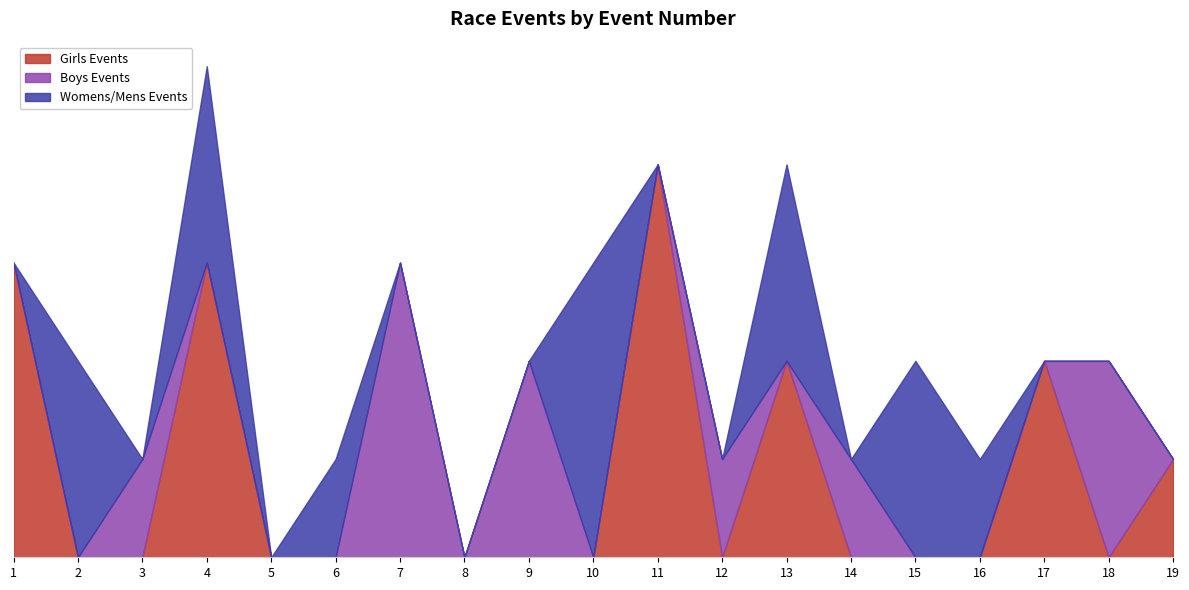

Rank the series at 7 from lowest to highest value.

Girls Events, Womens/Mens Events, Boys Events